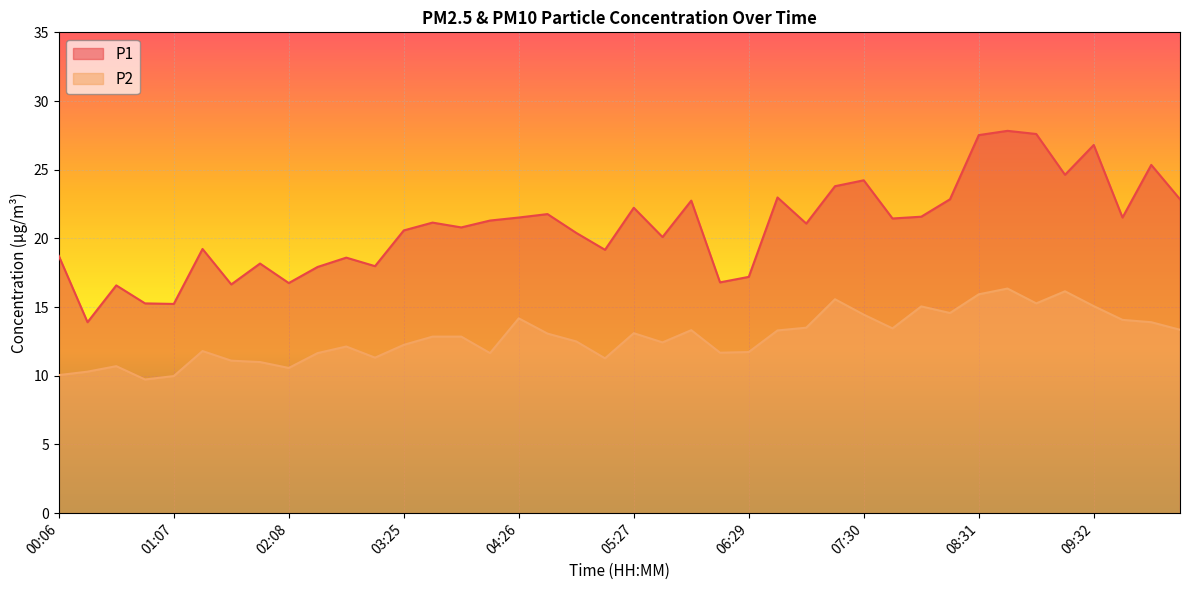

What is the approximate value of P2 at 03:25?

12.2